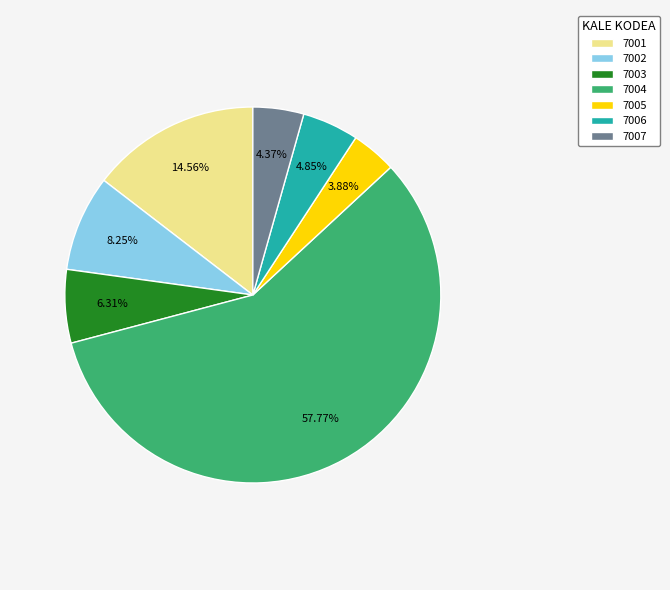

Is 7003 the majority of the pie?

No